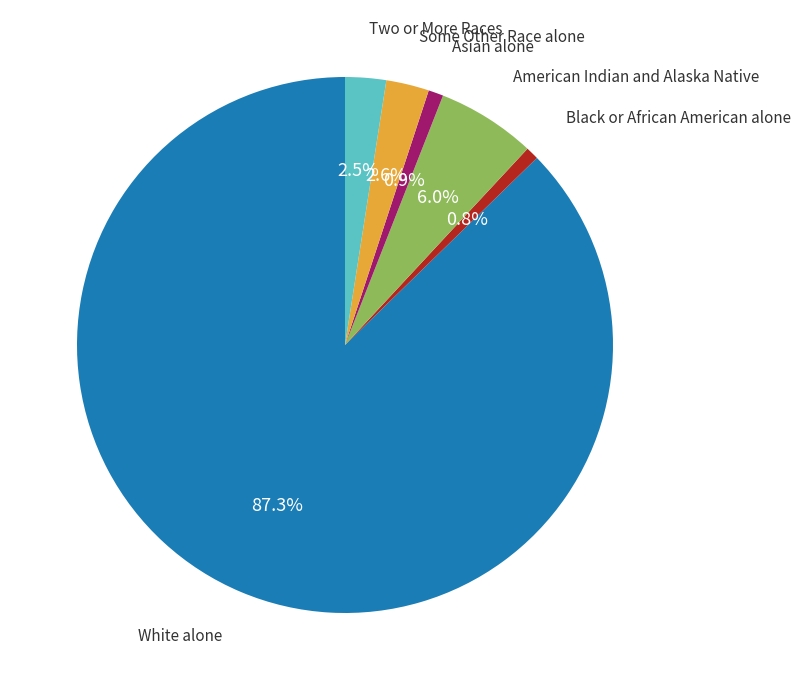

How many segments does this pie chart have?

6